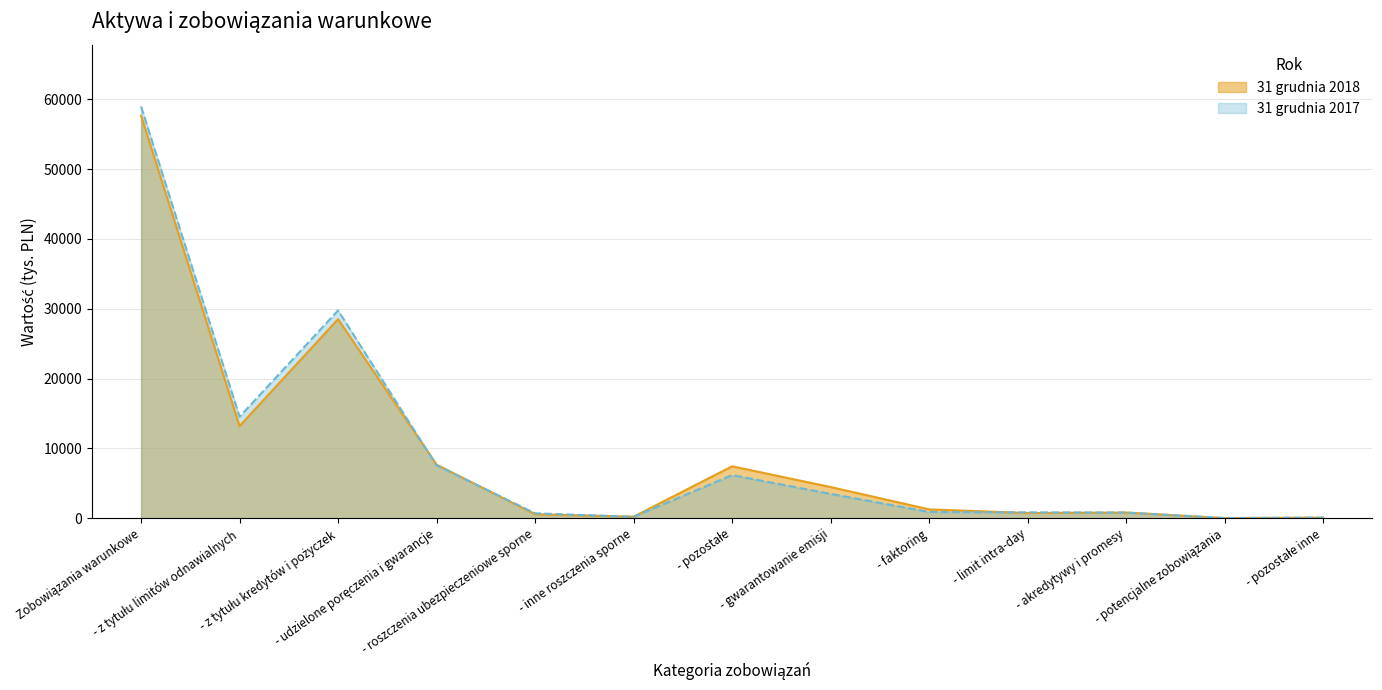

Does the chart have visible grid lines?

Yes